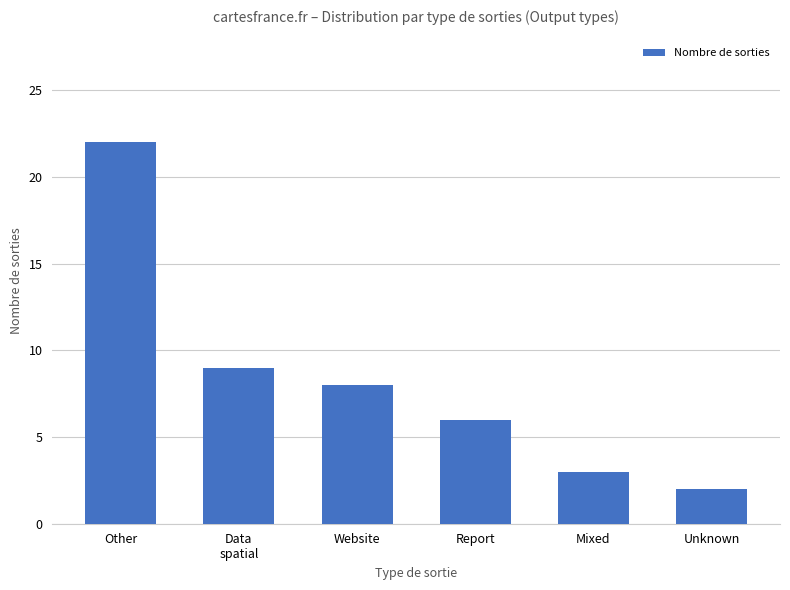

Reading left to right, what are all the values shown in this chart?

22	9	8	6	3	2